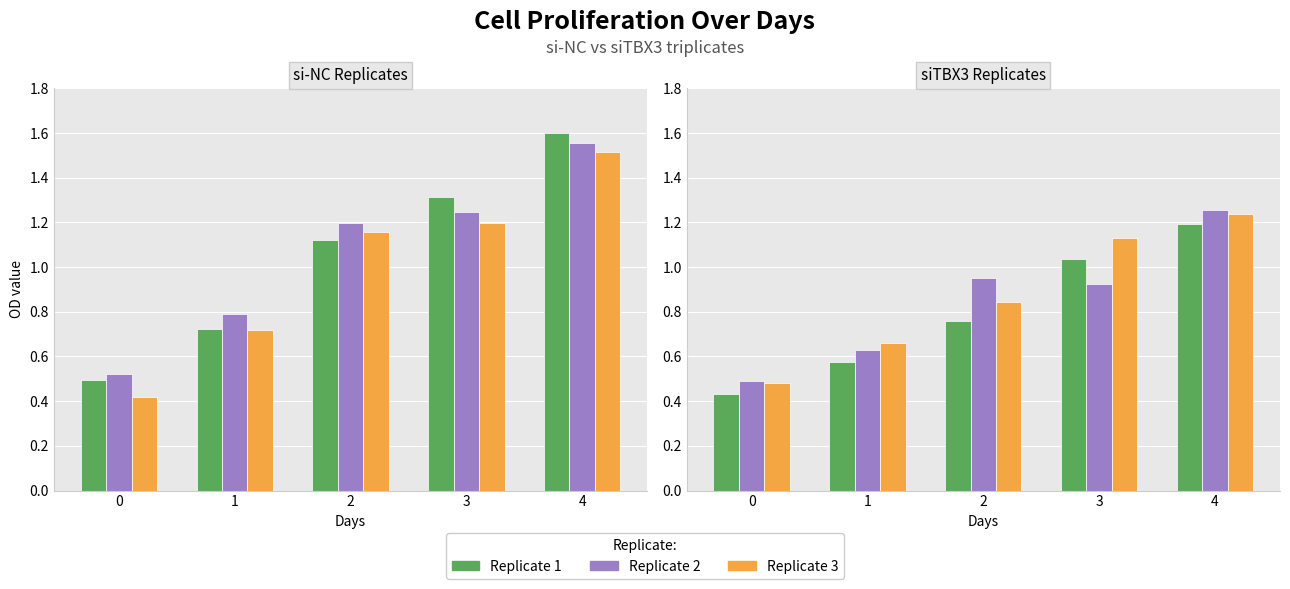

What is the value of the col_6 bar at the 1st from the left?

0.5